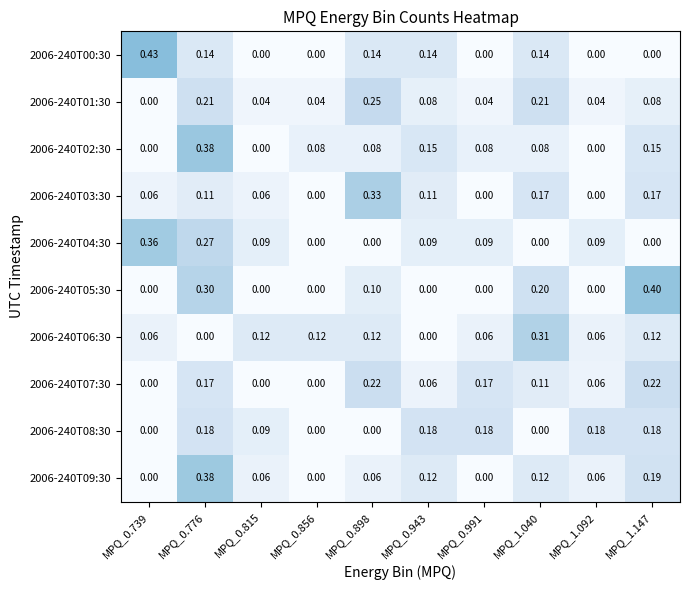

What is the total value across all series at MPQ_0.739?

0.9